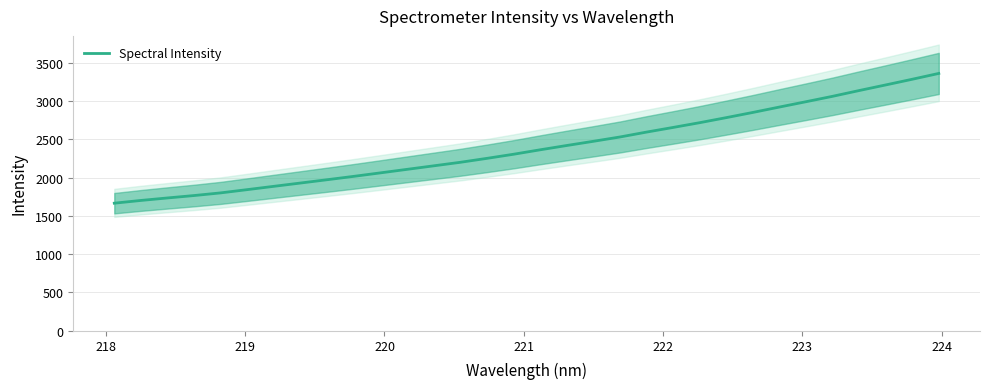

What is the maximum value for Spectral Intensity?

3359.5